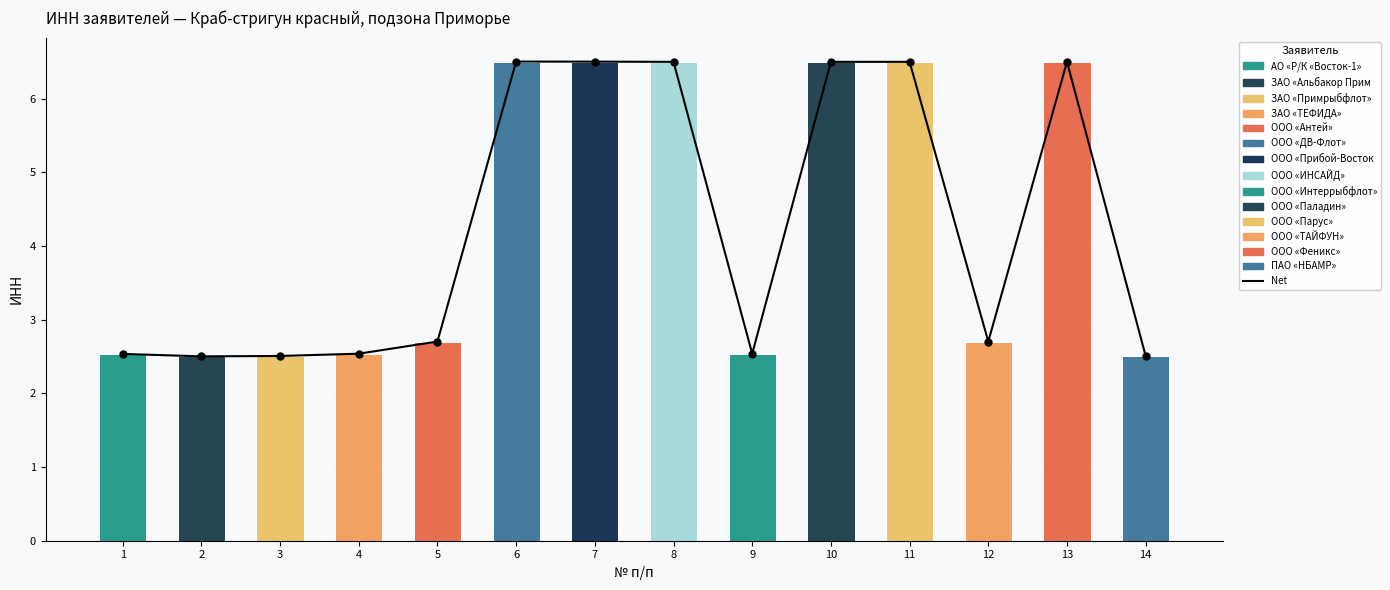

Between 8 and 5, which is larger?

8